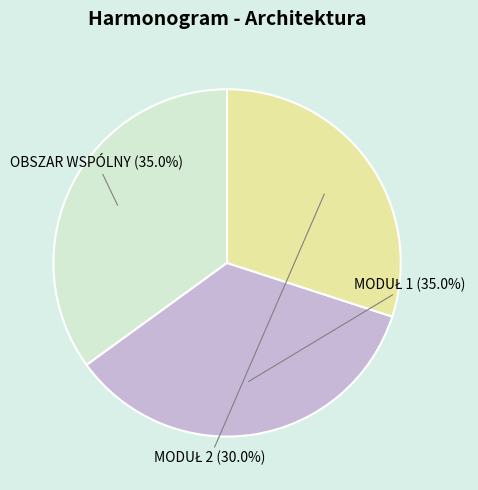

Does OBSZAR WSPÓLNY represent more than half of the total?

No